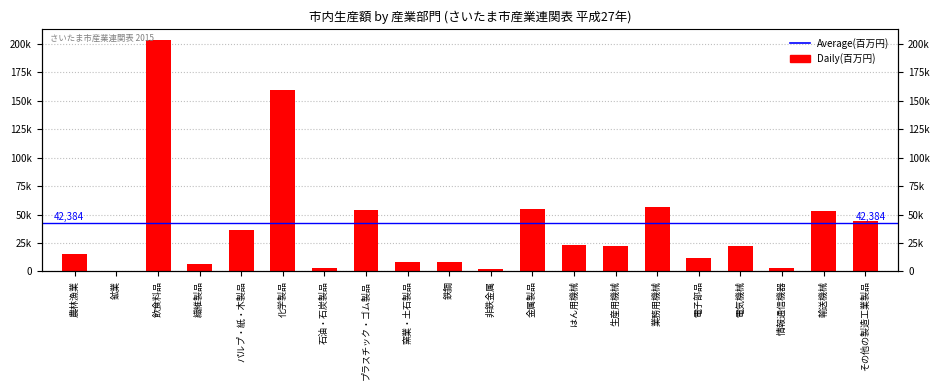

Reading left to right, what are all the values shown in this chart?

15602	94	202975	6838	36441	159205	3286	53918	8647	7880	2162	55119	23093	22549	56730	12070	22443	2575	52917	44128